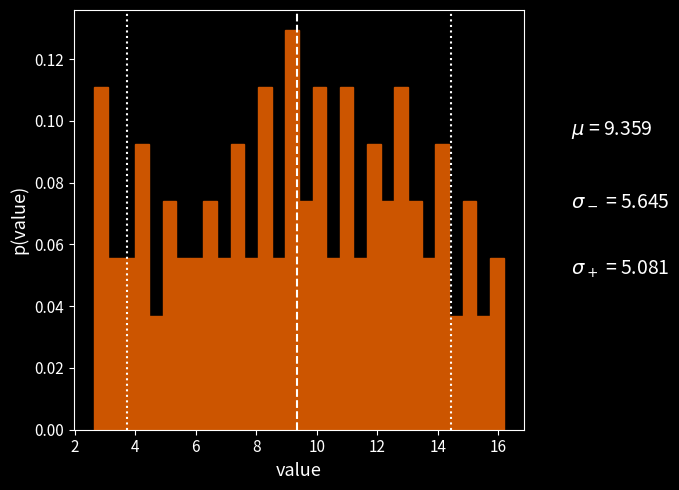

Read against the x-axis, roughly where is the centre of the tallest bar?

9.2